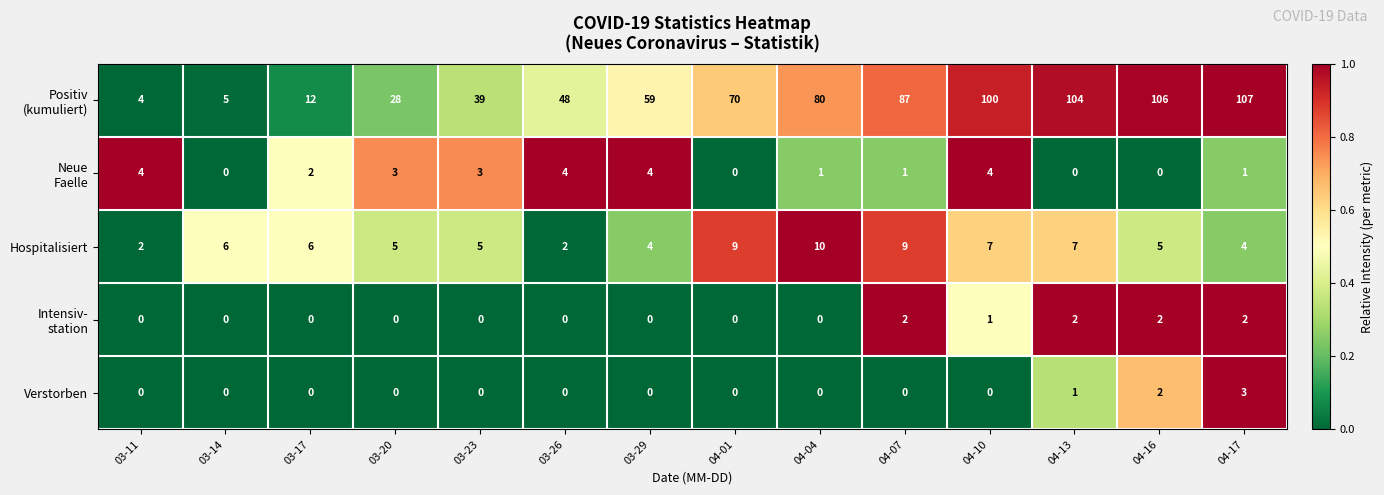

How many Verstorben values are between 0 and 1?

12